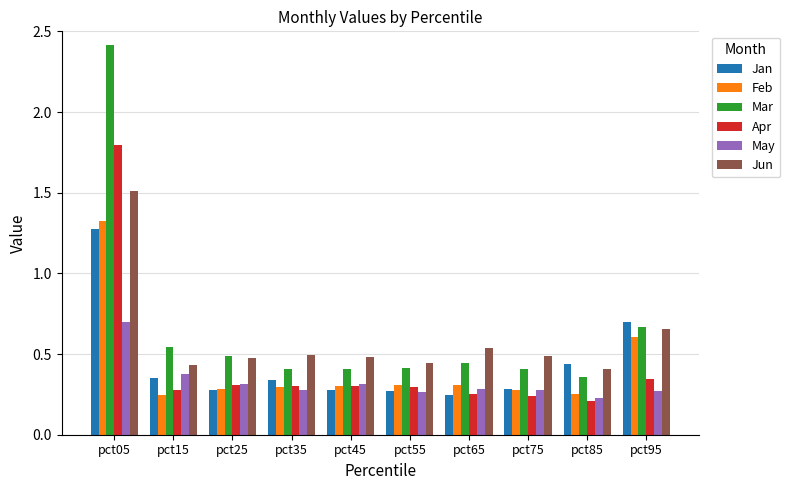

Is it true that Feb equals 0.3 at pct25?

True